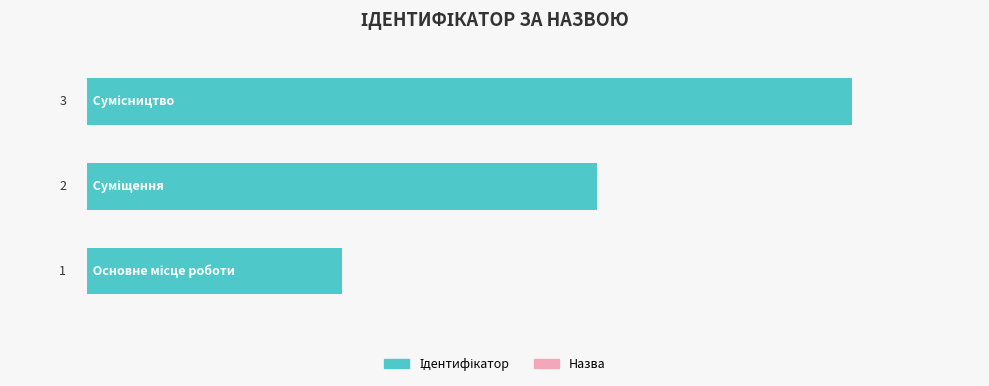

Count the values in the range 1 to 3.

3